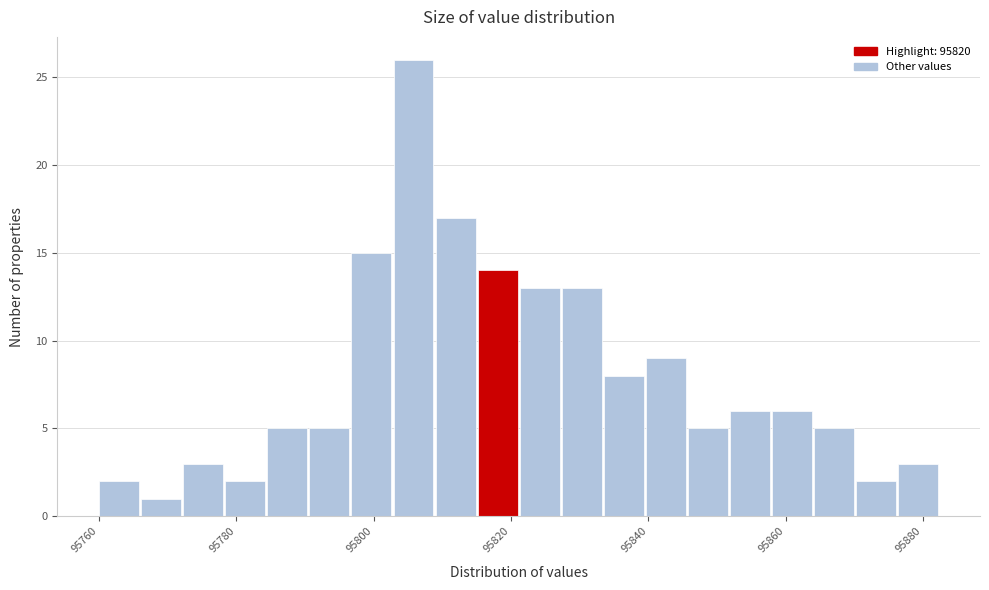

Around what value on the x-axis is the tallest bar? Give the approximate position of its centre, as read against the axis.

95806